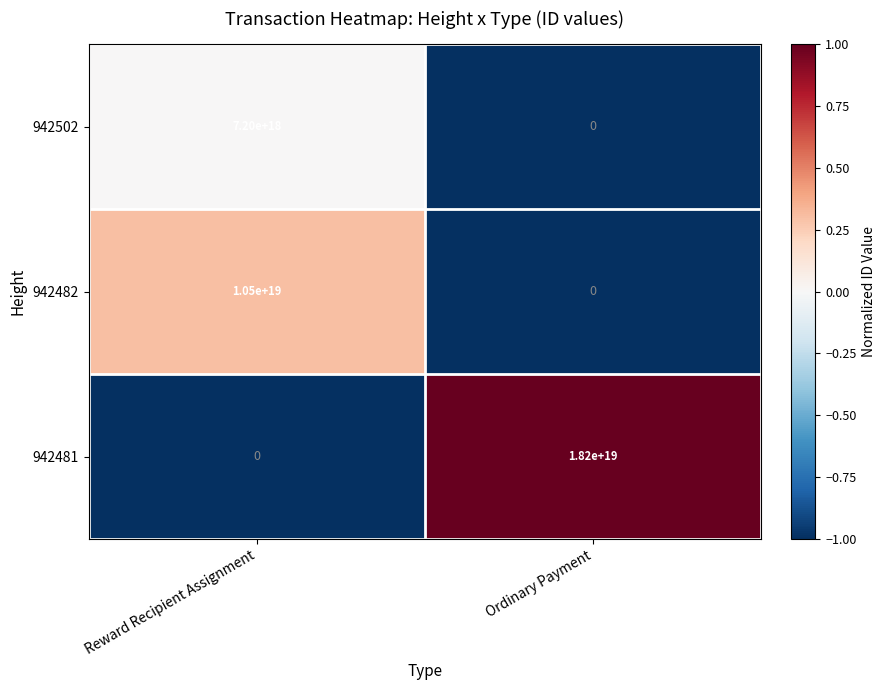

Which series has the largest total across all categories?

942481